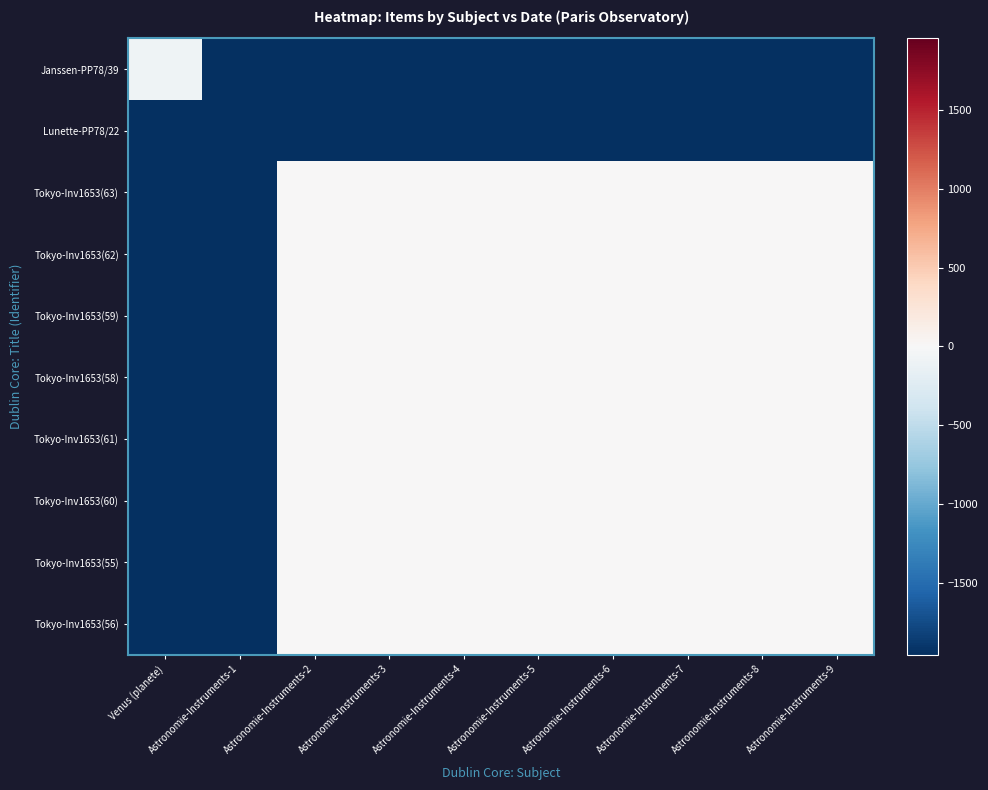

The Tokyo-Inv1653(61) series shows -1957.7 at Astronomie-Instruments-1. True or false?

True